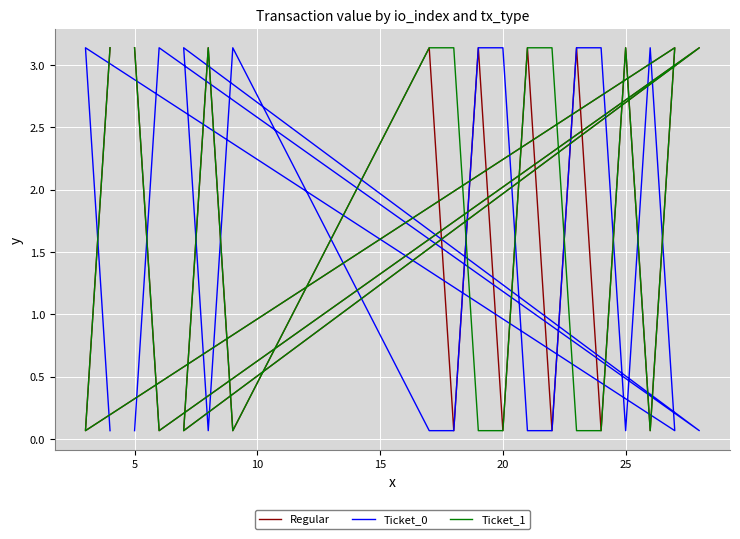

What is the sum of all Ticket_0 values?

28.9